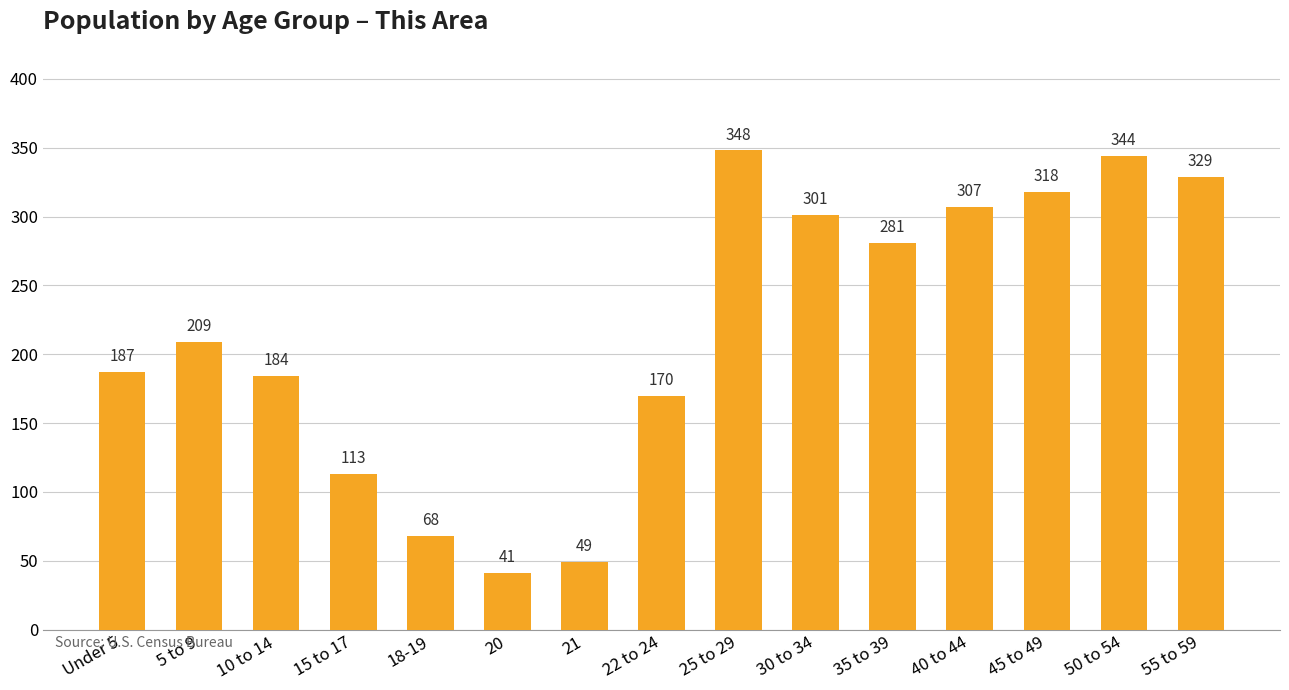

How many data points are less than 209?

7